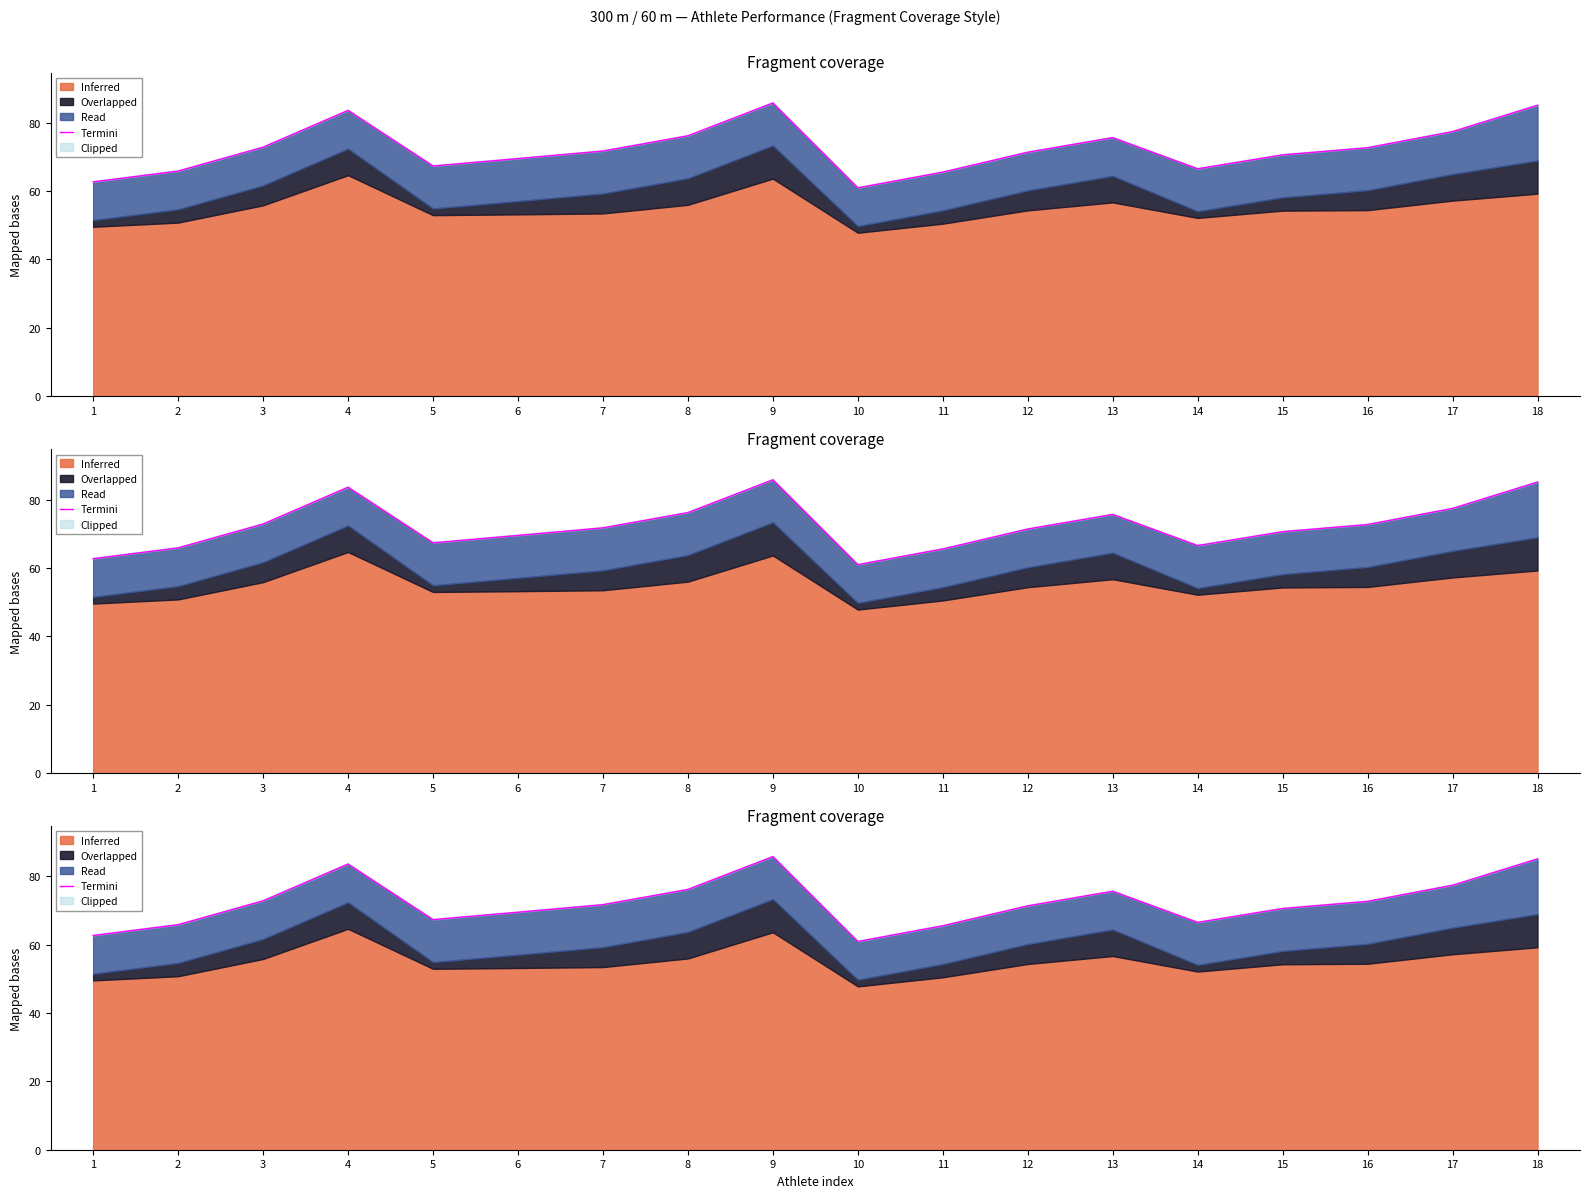

Is it true that the value at 6 is 69.5?

True